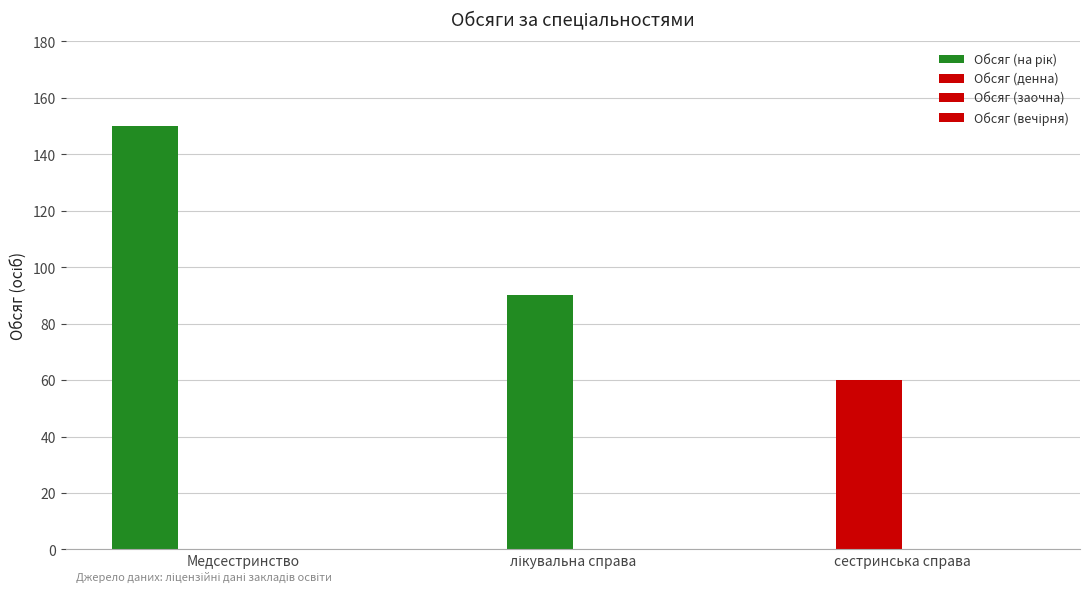

At which category is the sum across all series the highest?

Медсестринство